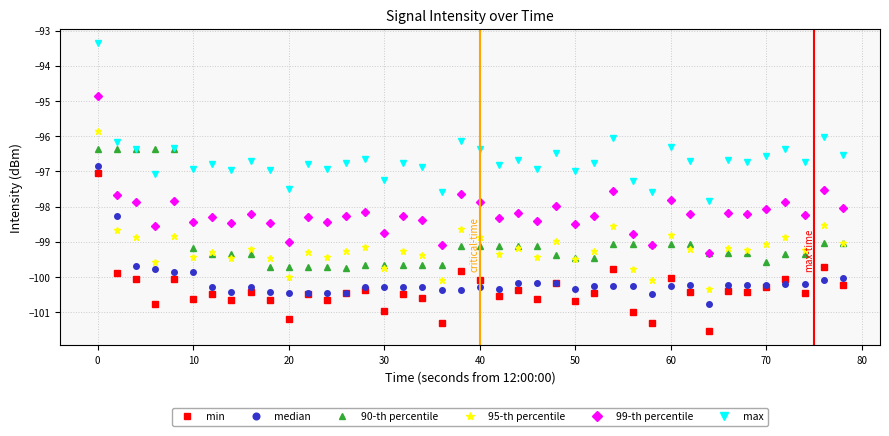

What is the value of the 99-th percentile point at the 3rd from the left?

-97.9